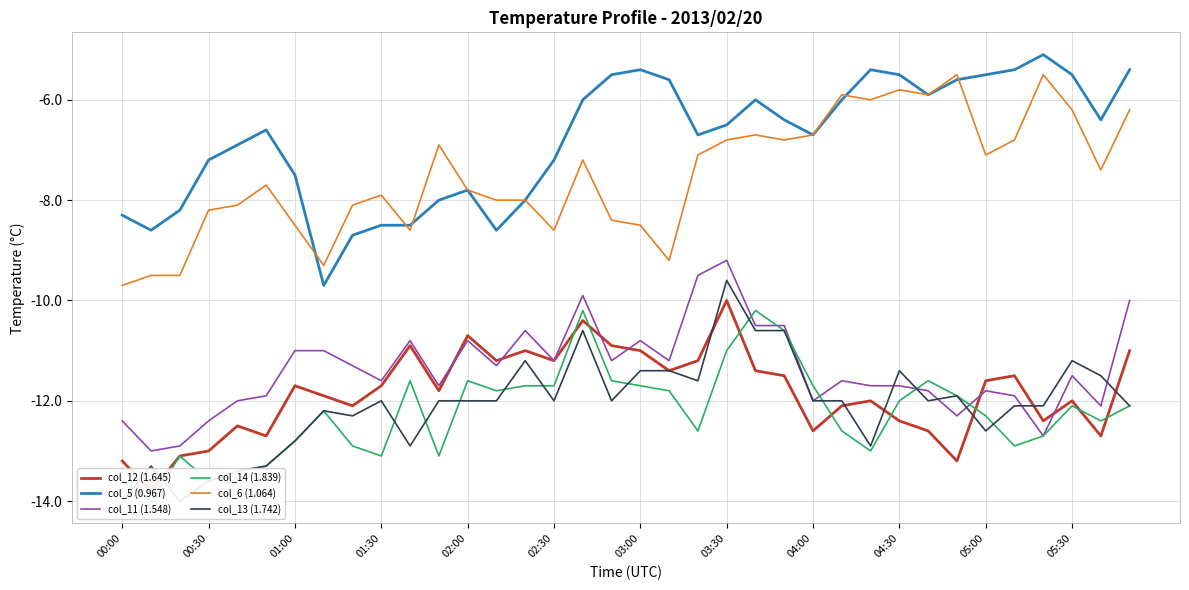

Reading left to right, what are all the values shown in this chart?

col_12 (1.645): -13.2	-13.8	-13.1	-13.0	-12.5	-12.7	-11.7	-11.9	-12.1	-11.7	-10.9	-11.8	-10.7	-11.2	-11.0	-11.2	-10.4	-10.9	-11.0	-11.4	-11.2	-10.0	-11.4	-11.5	-12.6	-12.1	-12.0	-12.4	-12.6	-13.2	-11.6	-11.5	-12.4	-12.0	-12.7	-11.0
col_5 (0.967): -8.3	-8.6	-8.2	-7.2	-6.9	-6.6	-7.5	-9.7	-8.7	-8.5	-8.5	-8.0	-7.8	-8.6	-8.0	-7.2	-6.0	-5.5	-5.4	-5.6	-6.7	-6.5	-6.0	-6.4	-6.7	-6.0	-5.4	-5.5	-5.9	-5.6	-5.5	-5.4	-5.1	-5.5	-6.4	-5.4
col_11 (1.548): -12.4	-13.0	-12.9	-12.4	-12.0	-11.9	-11.0	-11.0	-11.3	-11.6	-10.8	-11.7	-10.8	-11.3	-10.6	-11.2	-9.9	-11.2	-10.8	-11.2	-9.5	-9.2	-10.5	-10.5	-12.0	-11.6	-11.7	-11.7	-11.8	-12.3	-11.8	-11.9	-12.7	-11.5	-12.1	-10.0
col_14 (1.839): -13.6	-14.0	-13.1	-13.6	-13.4	-13.3	-12.8	-12.2	-12.9	-13.1	-11.6	-13.1	-11.6	-11.8	-11.7	-11.7	-10.2	-11.6	-11.7	-11.8	-12.6	-11.0	-10.2	-10.6	-11.7	-12.6	-13.0	-12.0	-11.6	-11.9	-12.3	-12.9	-12.7	-12.1	-12.4	-12.1
col_6 (1.064): -9.7	-9.5	-9.5	-8.2	-8.1	-7.7	-8.5	-9.3	-8.1	-7.9	-8.6	-6.9	-7.8	-8.0	-8.0	-8.6	-7.2	-8.4	-8.5	-9.2	-7.1	-6.8	-6.7	-6.8	-6.7	-5.9	-6.0	-5.8	-5.9	-5.5	-7.1	-6.8	-5.5	-6.2	-7.4	-6.2
col_13 (1.742): -14.0	-13.3	-14.0	-13.6	-13.4	-13.3	-12.8	-12.2	-12.3	-12.0	-12.9	-12.0	-12.0	-12.0	-11.2	-12.0	-10.6	-12.0	-11.4	-11.4	-11.6	-9.6	-10.6	-10.6	-12.0	-12.0	-12.9	-11.4	-12.0	-11.9	-12.6	-12.1	-12.1	-11.2	-11.5	-12.1